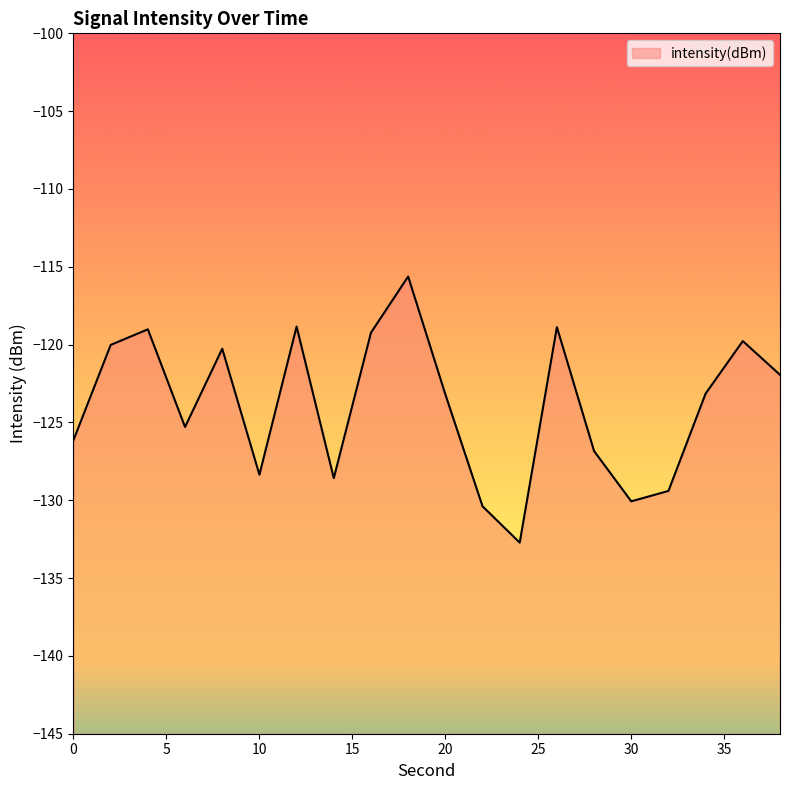

The value at 12 is -70.6. True or false?

False